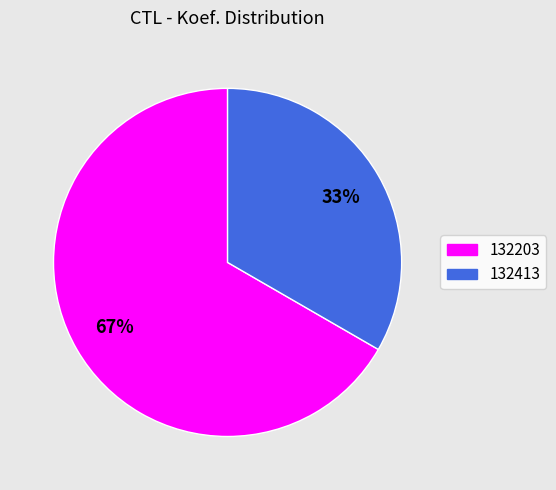

To the nearest percent, what is the combined percentage of 132413 and 132203?

100%